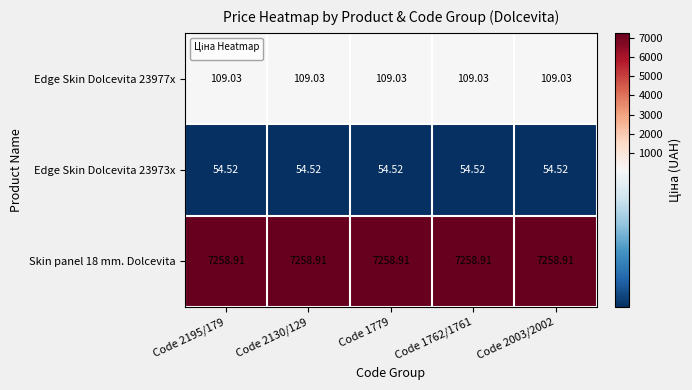

Is the value of Edge Skin Dolcevita 23973x at Code 2195/179 greater than the value of Edge Skin Dolcevita 23977x at Code 1779?

No